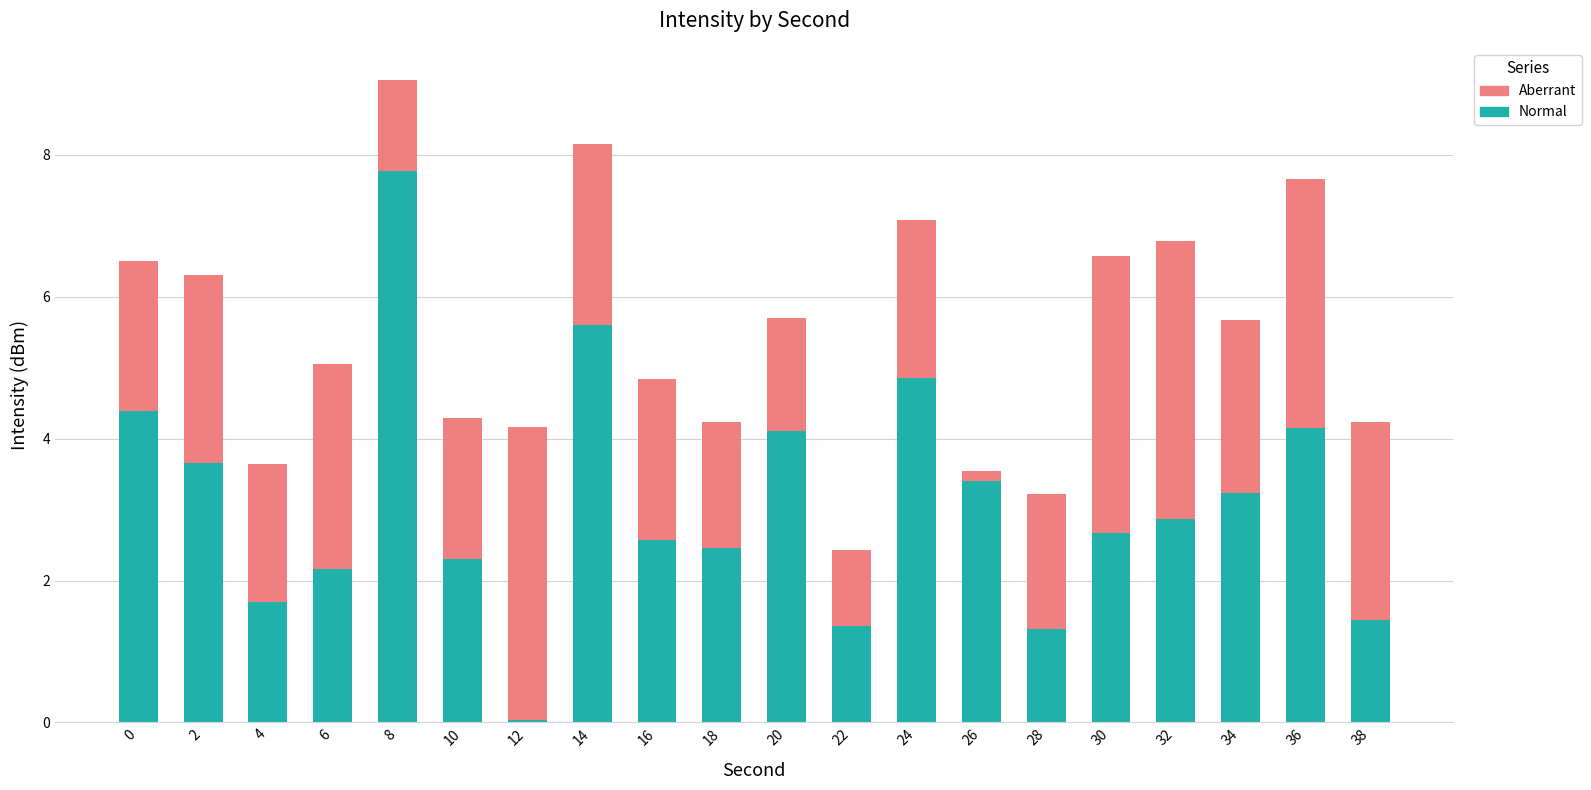

What is the total value across all series at 10?

4.3